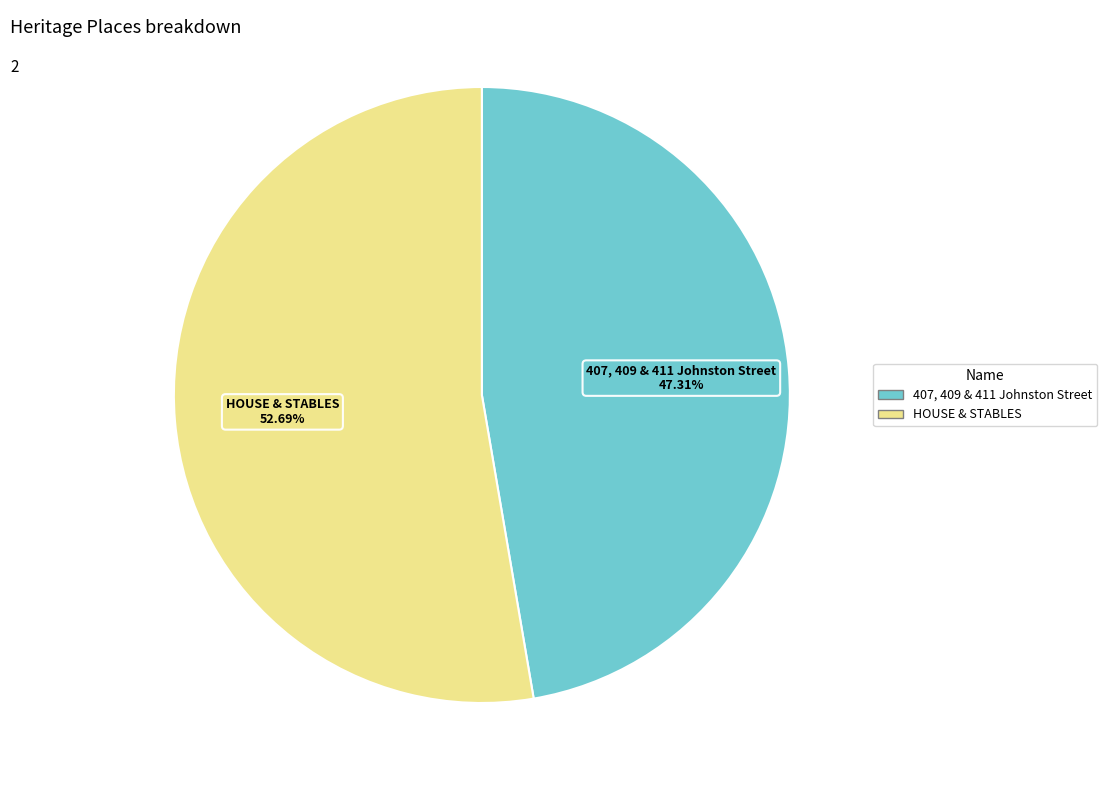

Is it true that HOUSE & STABLES is 40% of the pie?

False